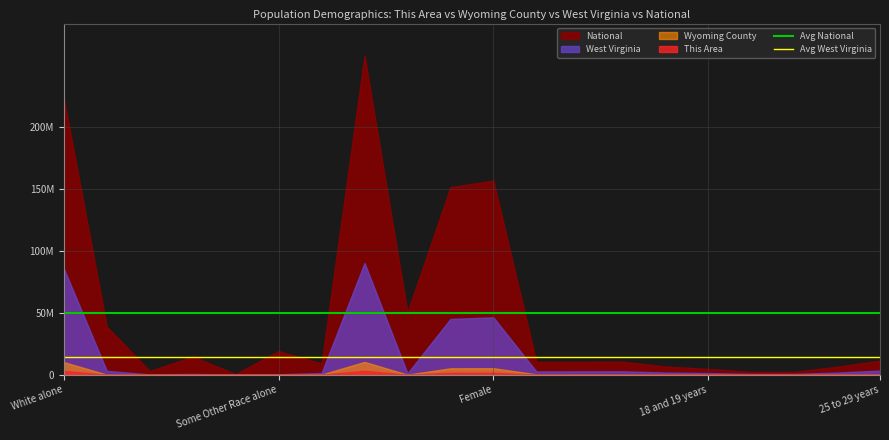

Which series has the largest total across all categories?

National